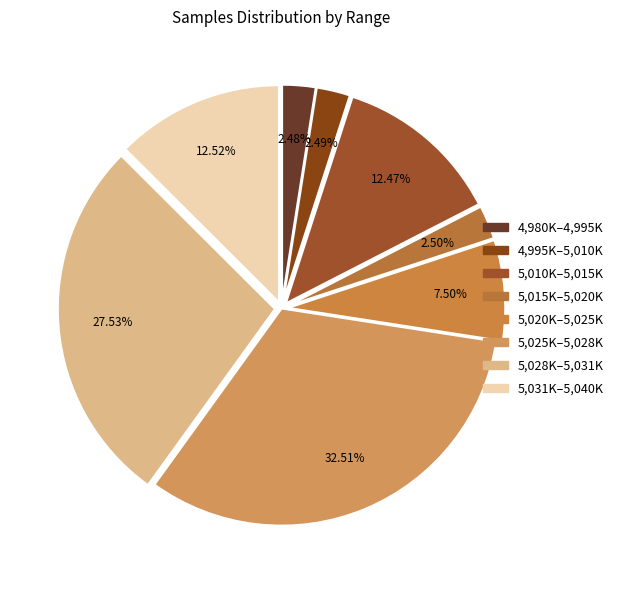

Does any single category account for the majority?

No